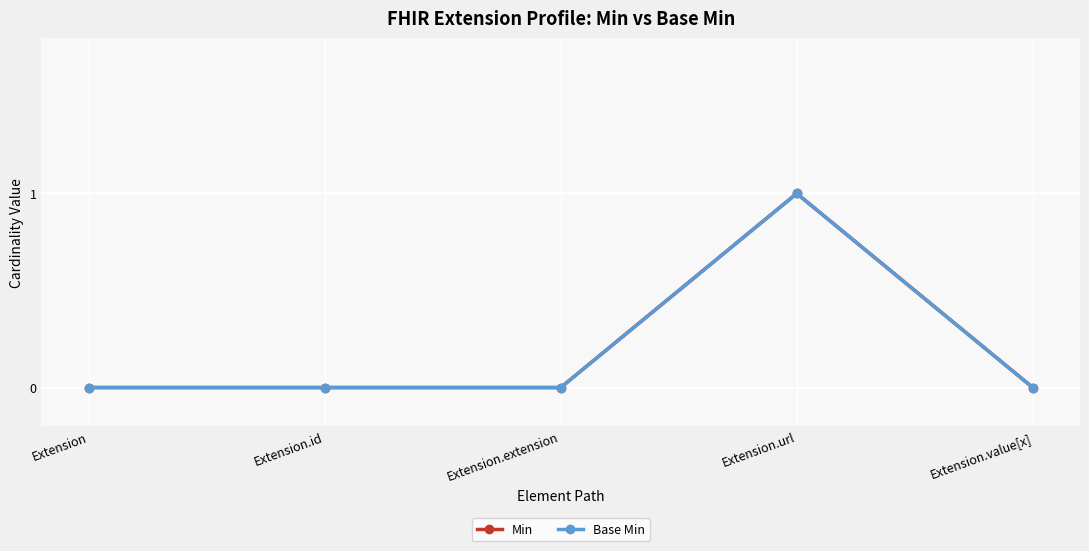

True or false: Base Min and Min cross at least once.

False